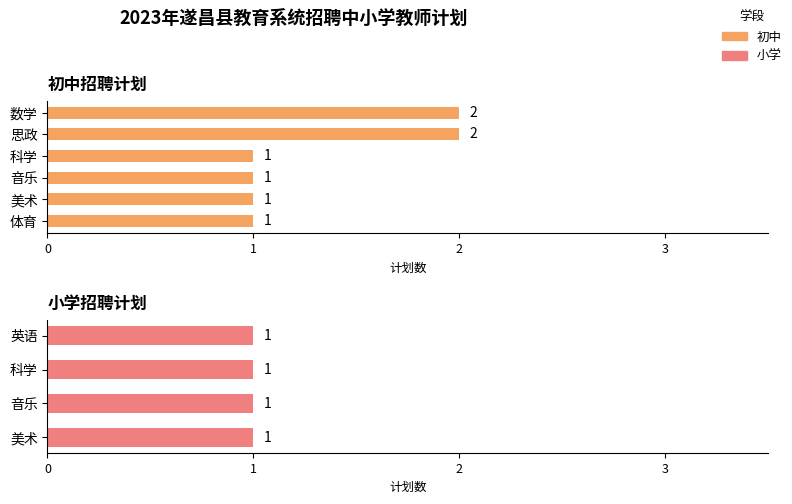

What is the average value?

1